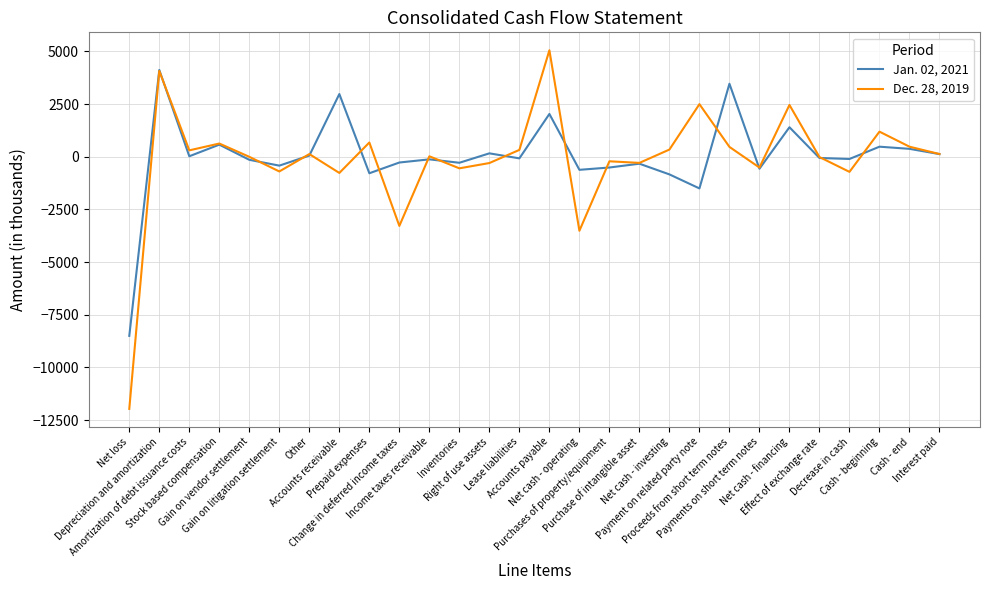

Between Net cash - operating and Interest paid, which series saw the biggest shift?

Dec. 28, 2019